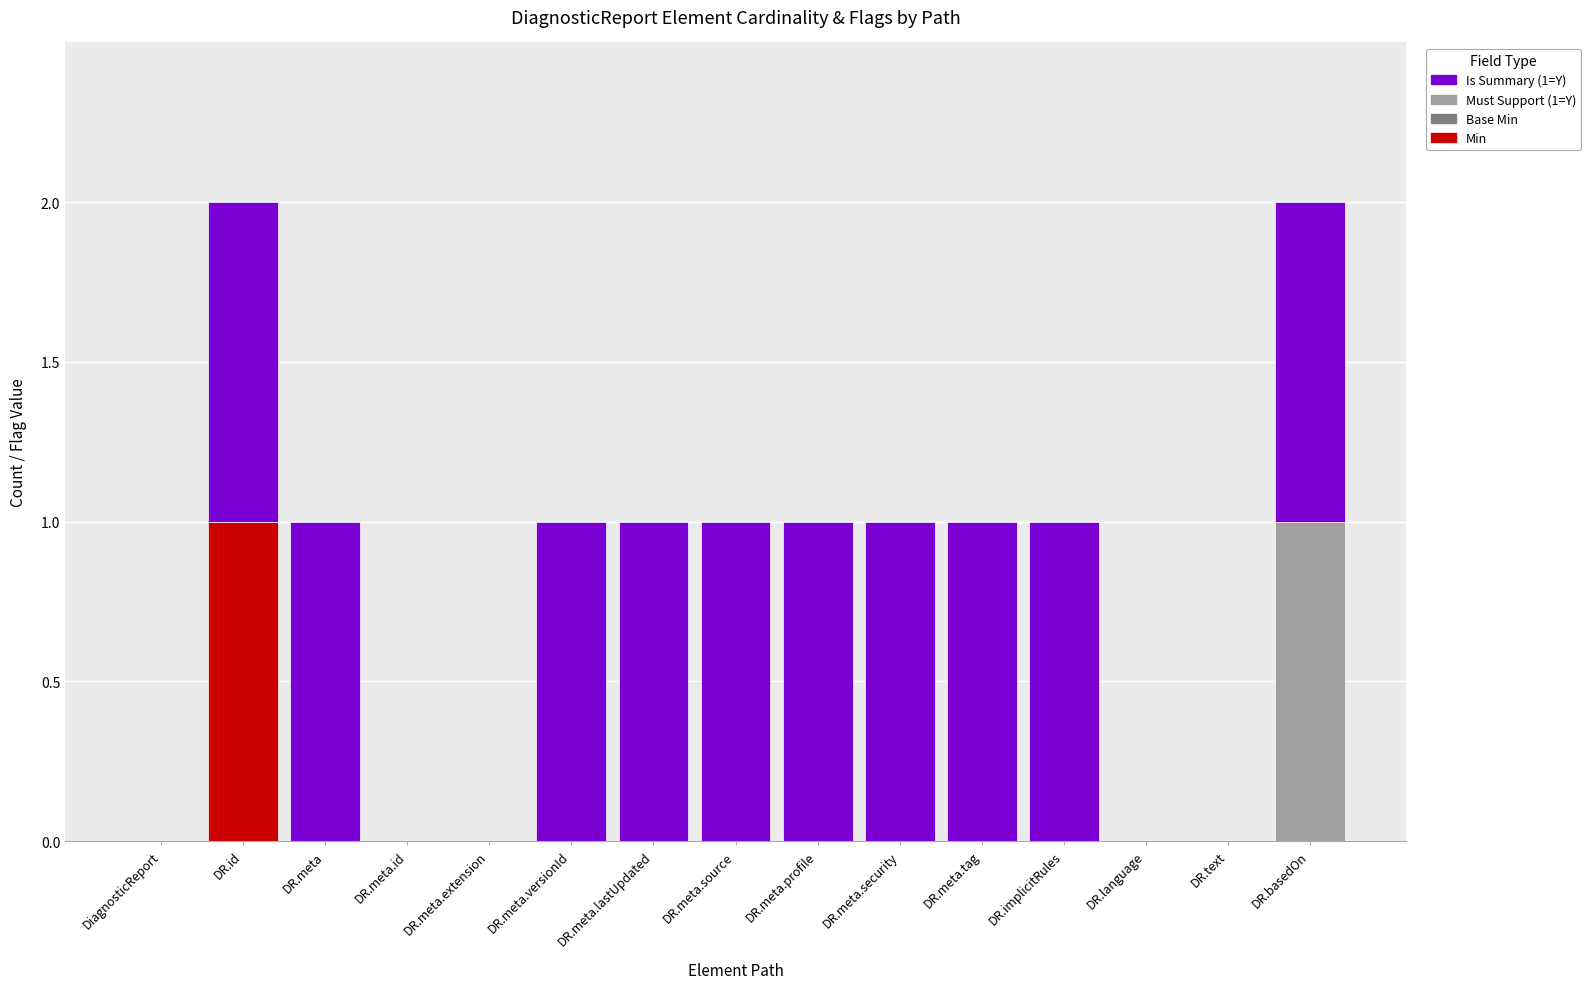

Are the bars horizontal?

No